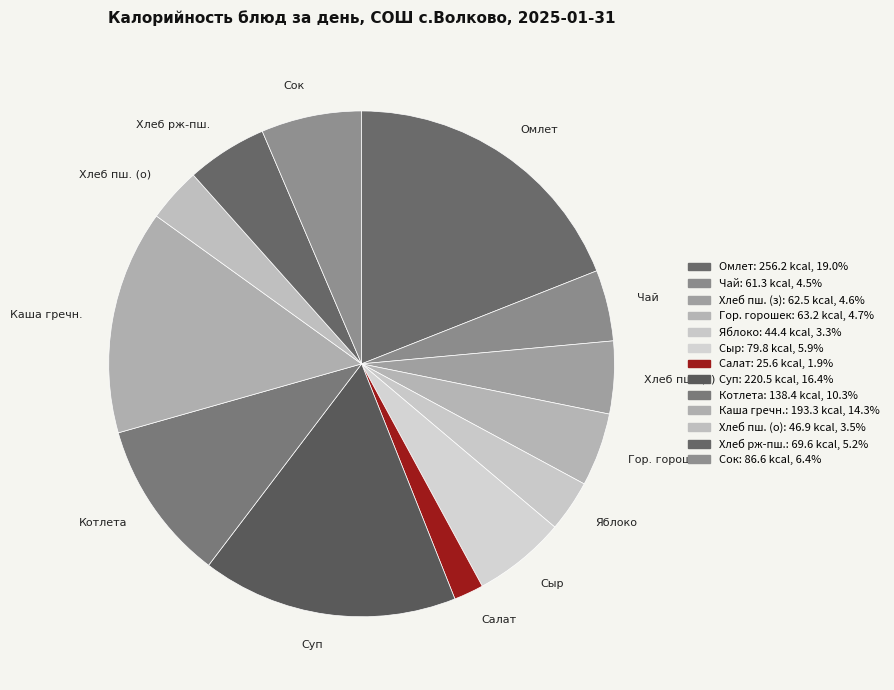

Which category has the biggest portion of the pie?

Омлет